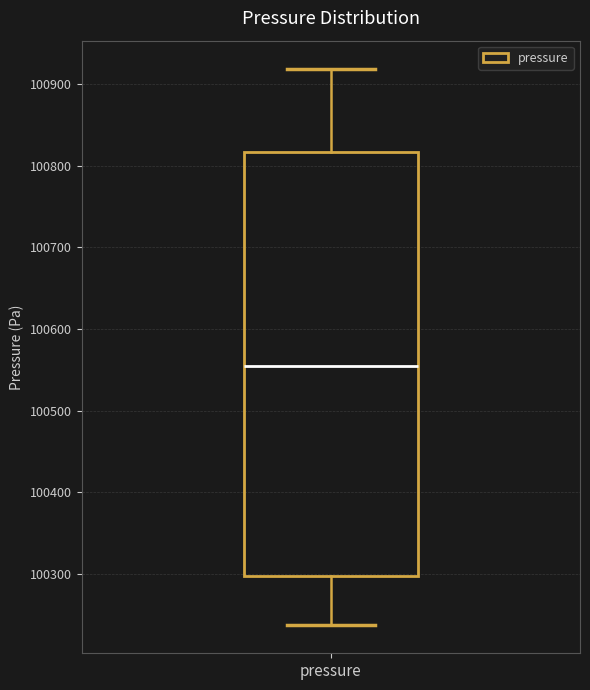

Read this box plot against the y-axis: the position of the median line, the range covered by the box, and the ends of both whiskers. The values are not printed on the chart, so give them approximately, as read against the axis.

median 100550, box 100300 to 100820, whiskers 100240 to 100920